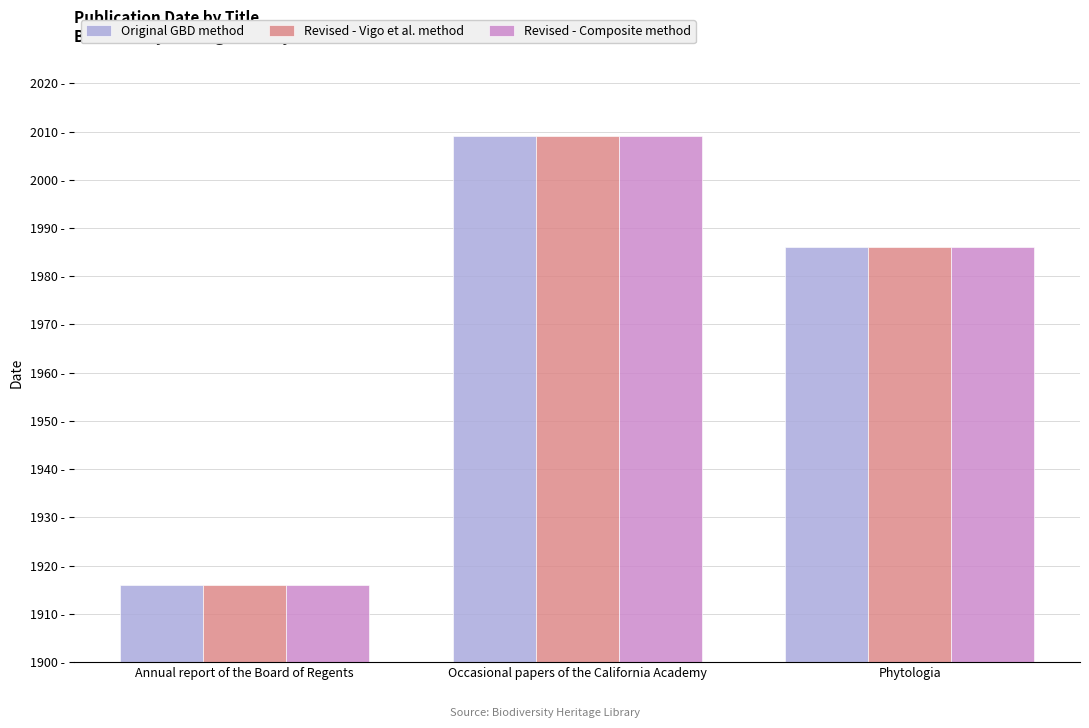

What are all the series names shown in the legend?

Original GBD method, Revised - Vigo et al. method, Revised - Composite method